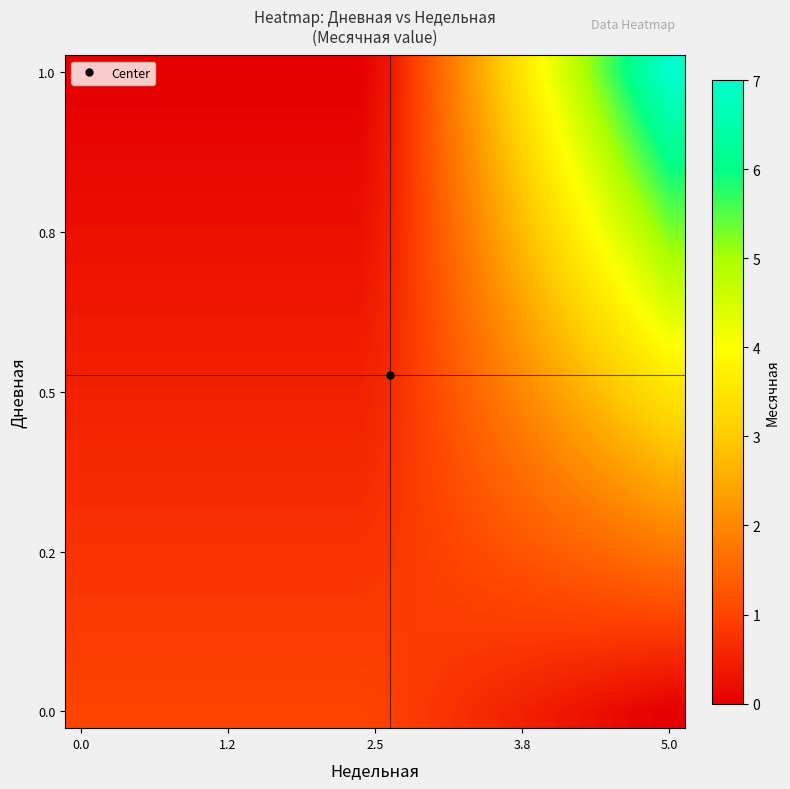

At which category is the sum across all series the highest?

5.0